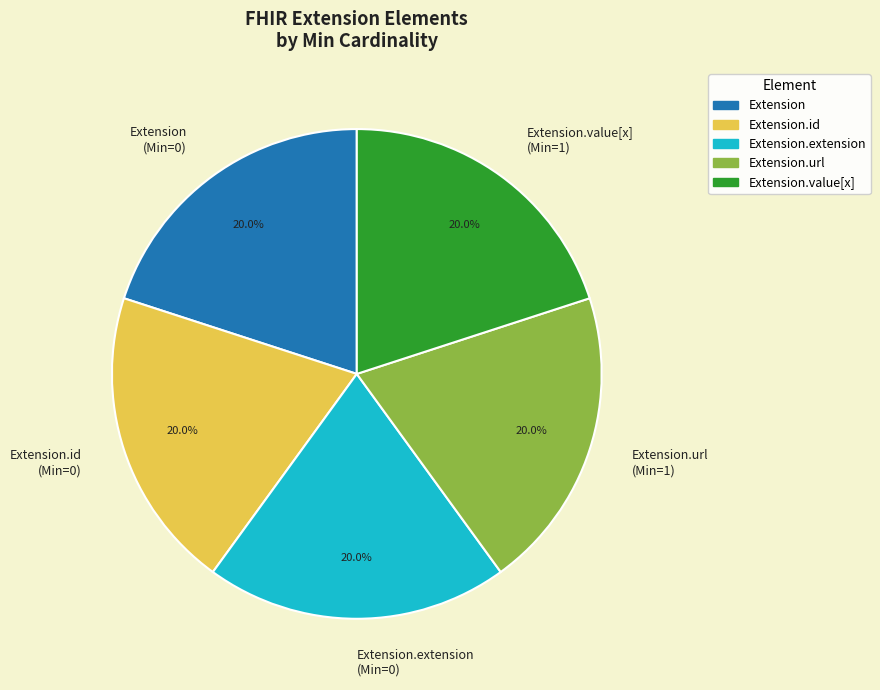

To the nearest percent, what is the average slice percentage?

20%